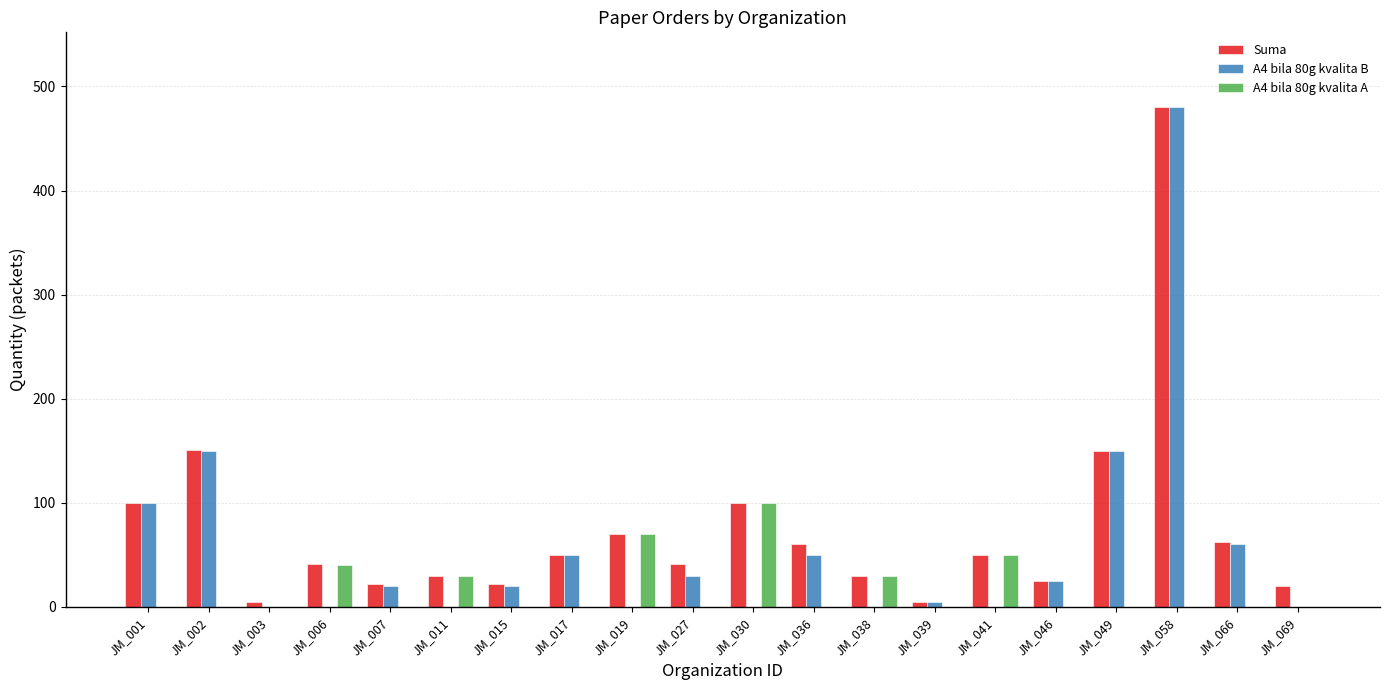

True or false: Suma has a value of 480 at JM_058.

True